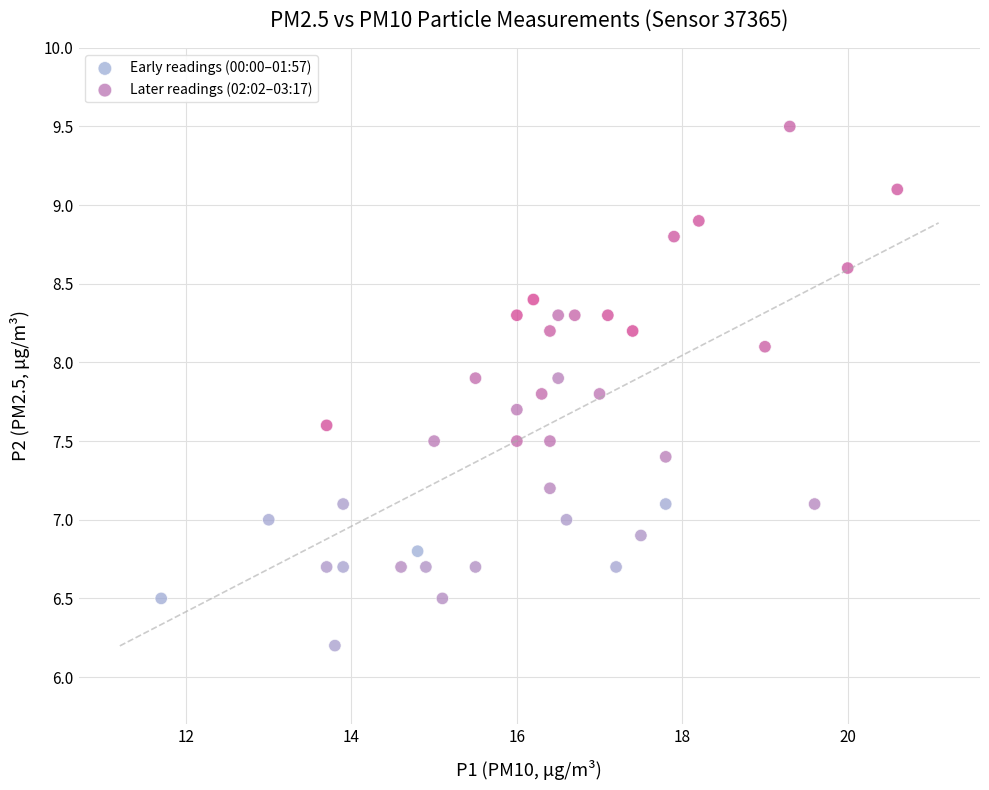

Which series has the largest Y range (max minus min)?

Later readings (02:02–03:17)